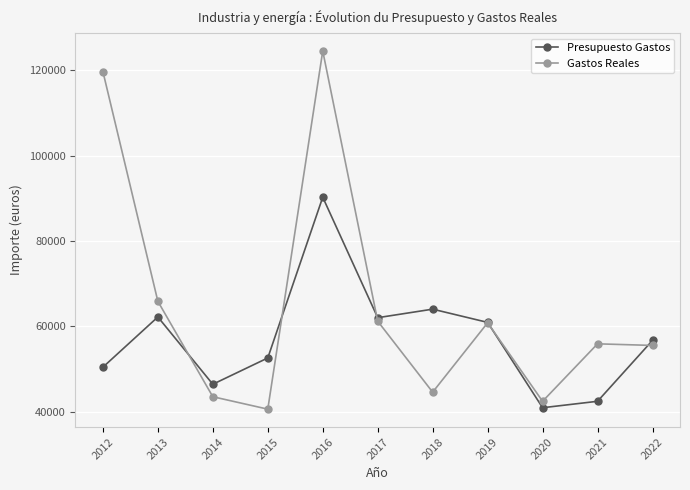

Rank the series by their average value, from lowest to highest.

Presupuesto Gastos, Gastos Reales